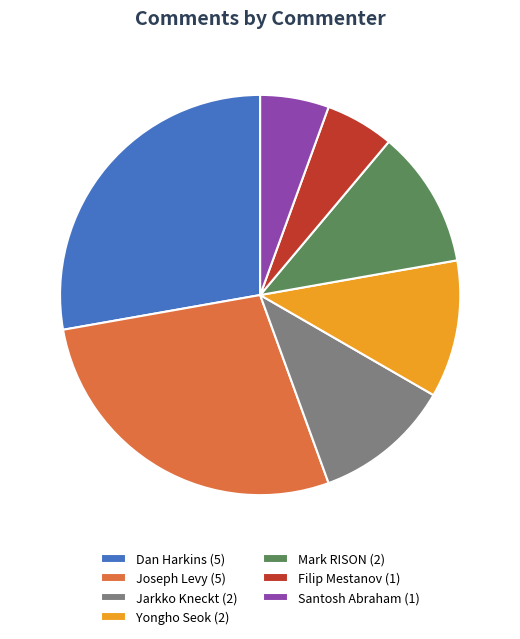

How many segments does this pie chart have?

7